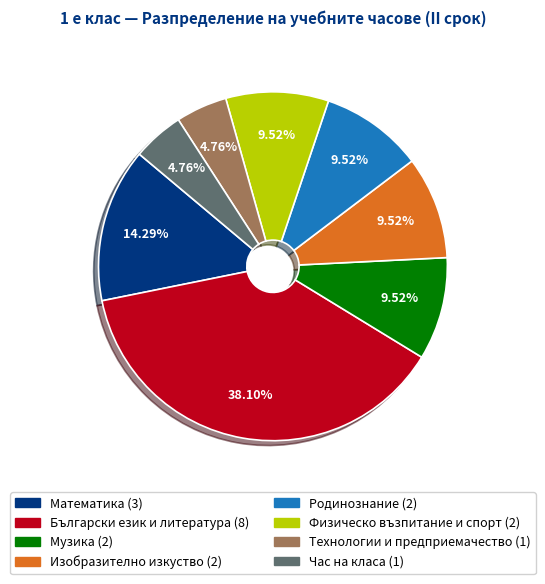

Is it true that Технологии и предприемачество is 11% of the pie?

False